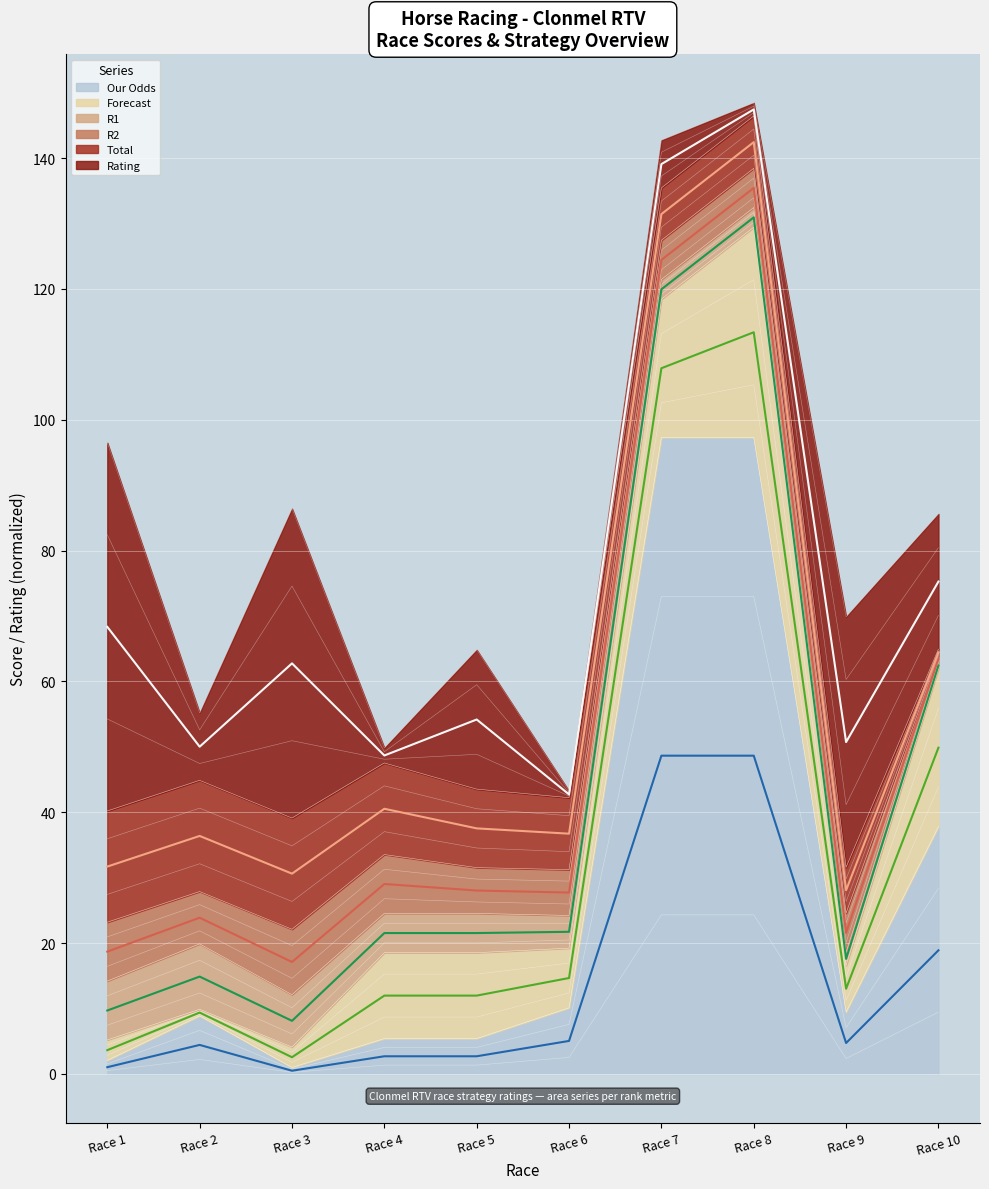

Which category has the lowest value across all series?

Race 3